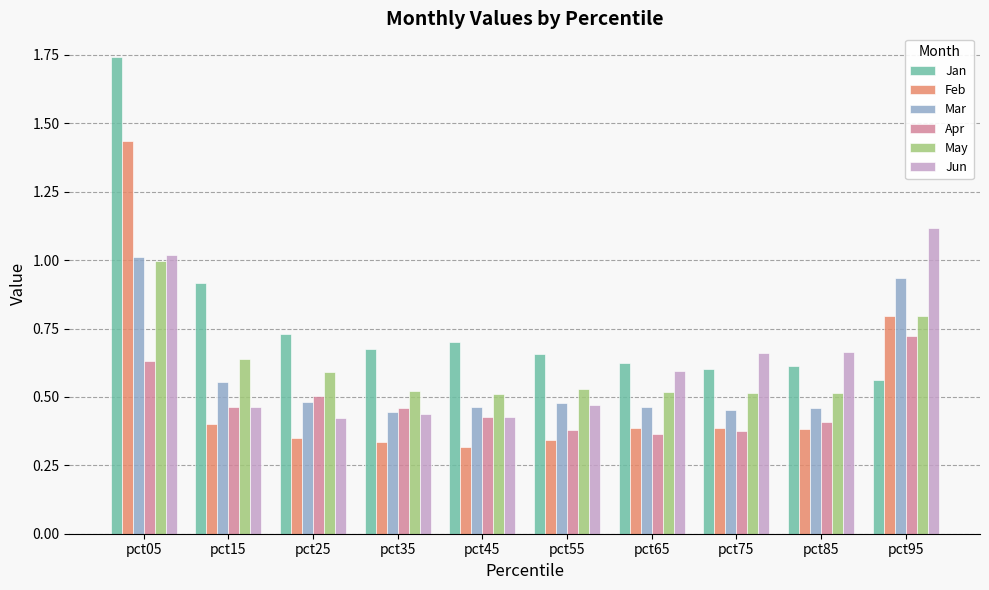

At how many categories does at least one series exceed 0?

10